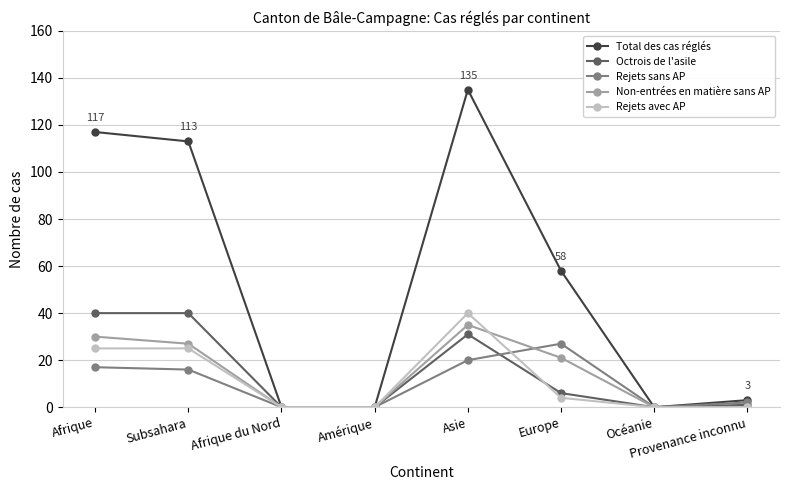

What is the average value of the Rejets avec AP series?

12